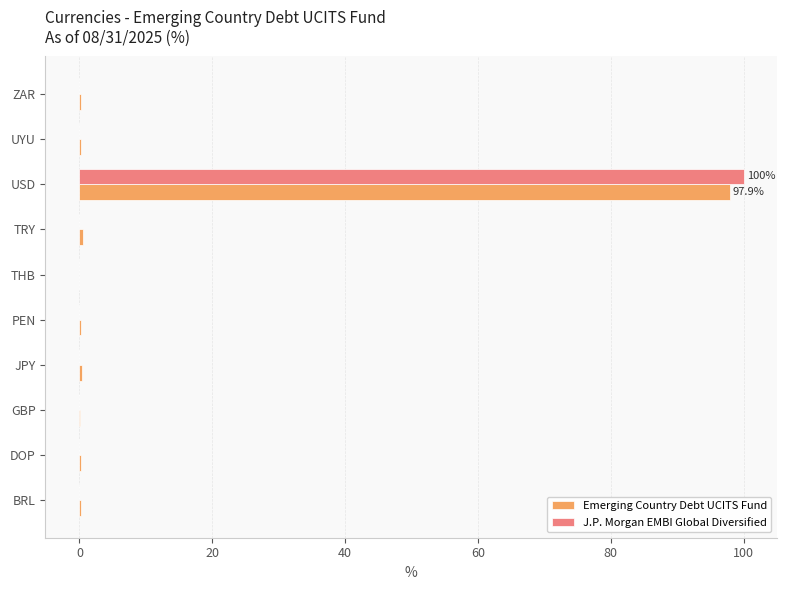

At which category does the chart reach its peak across all series?

USD